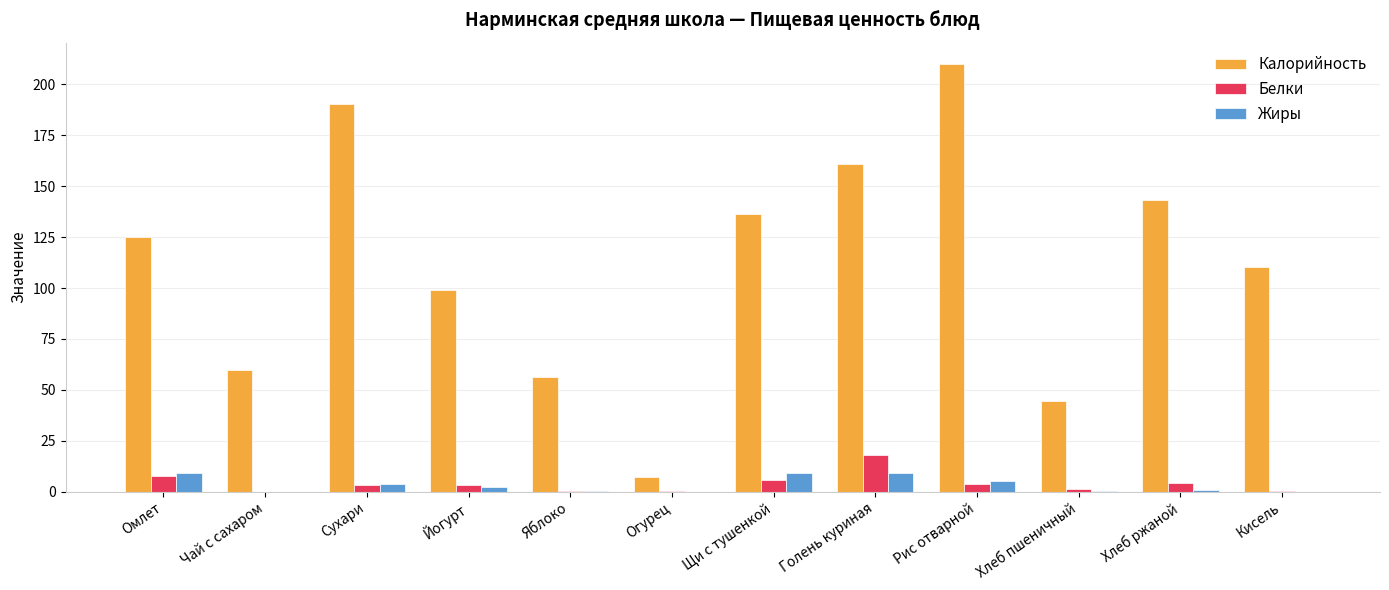

What is the sum of the Калорийность values at Щи с тушенкой and Омлет?

261.4